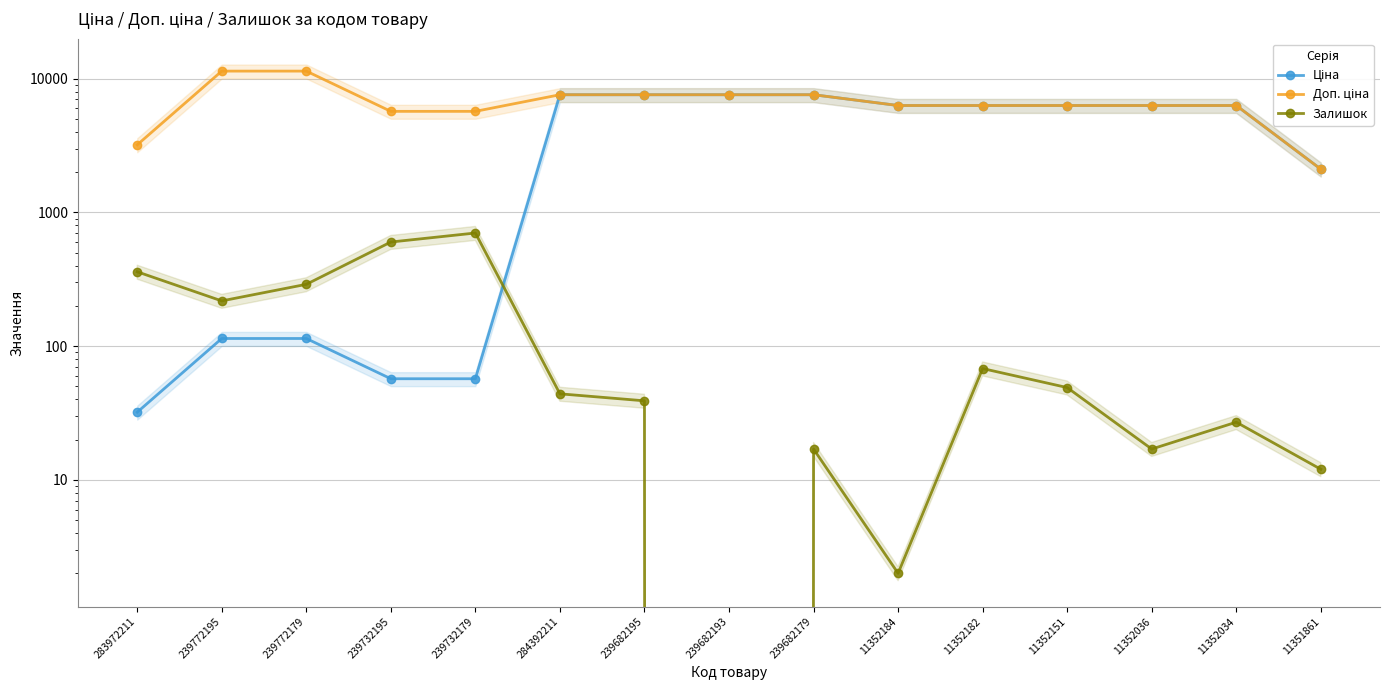

How many data points in Ціна are less than 6308?

6